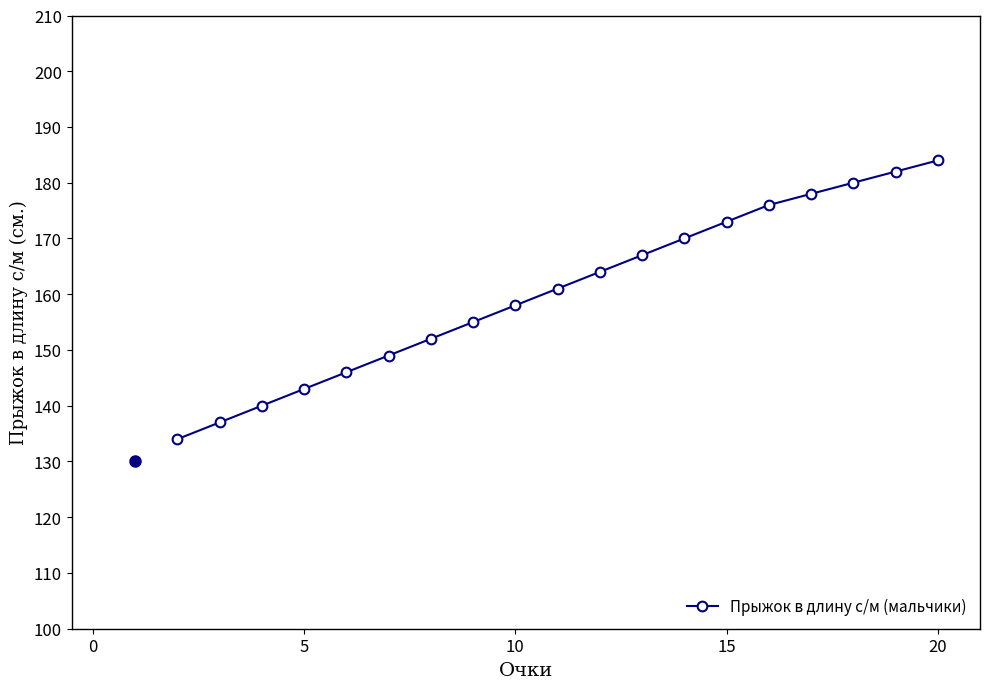

What is the difference between the maximum and minimum values?

50